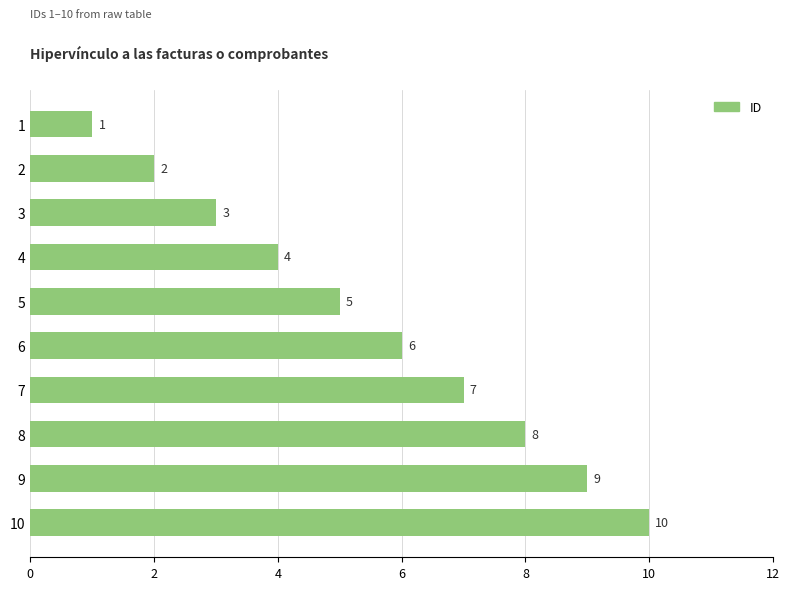

Where is the data nearest to the value 5?

5